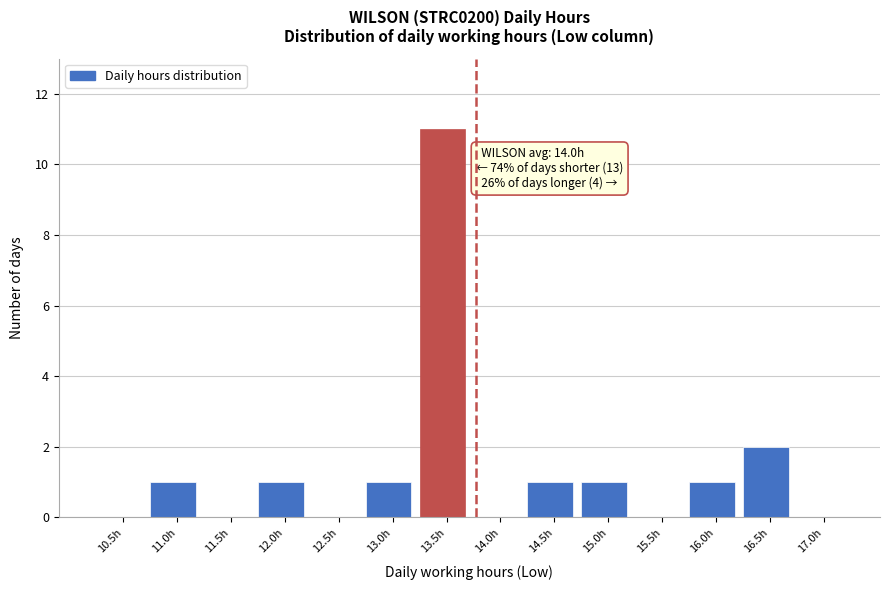

Reading left to right, what are all the values shown in this chart?

10.5h=0	11.0h=1	11.5h=0	12.0h=1	12.5h=0	13.0h=1	13.5h=11	14.0h=0	14.5h=1	15.0h=1	15.5h=0	16.0h=1	16.5h=2	17.0h=0